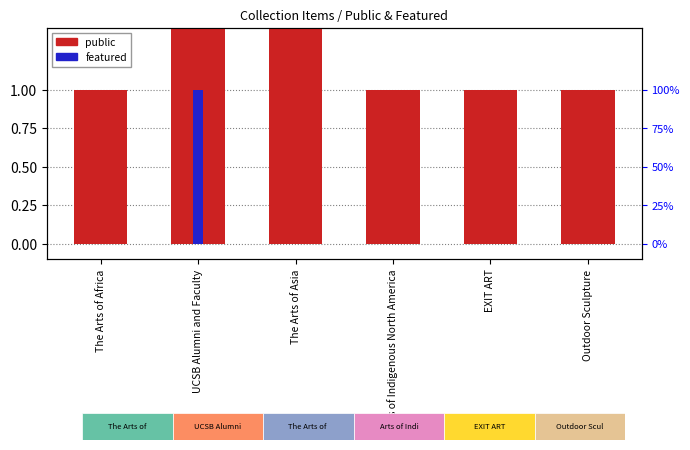

List the labels in order of featured value, largest first.

UCSB Alumni and Faculty, The Arts of Africa, The Arts of Asia, Arts of Indigenous North America, EXIT ART, Outdoor Sculpture